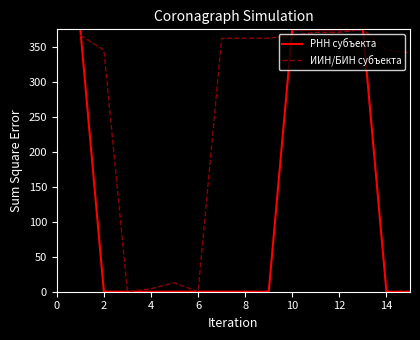

List the series in order of their overall mean, highest first.

ИИН/БИН субъекта, РНН субъекта